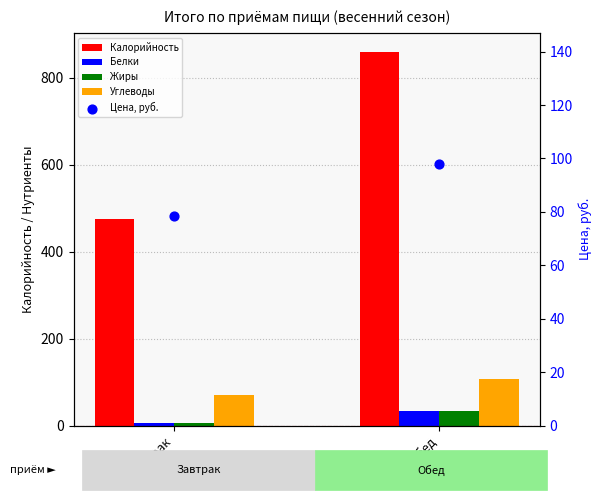

Is the value of Калорийность at Завтрак greater than the value of Цена, руб. at Обед?

Yes